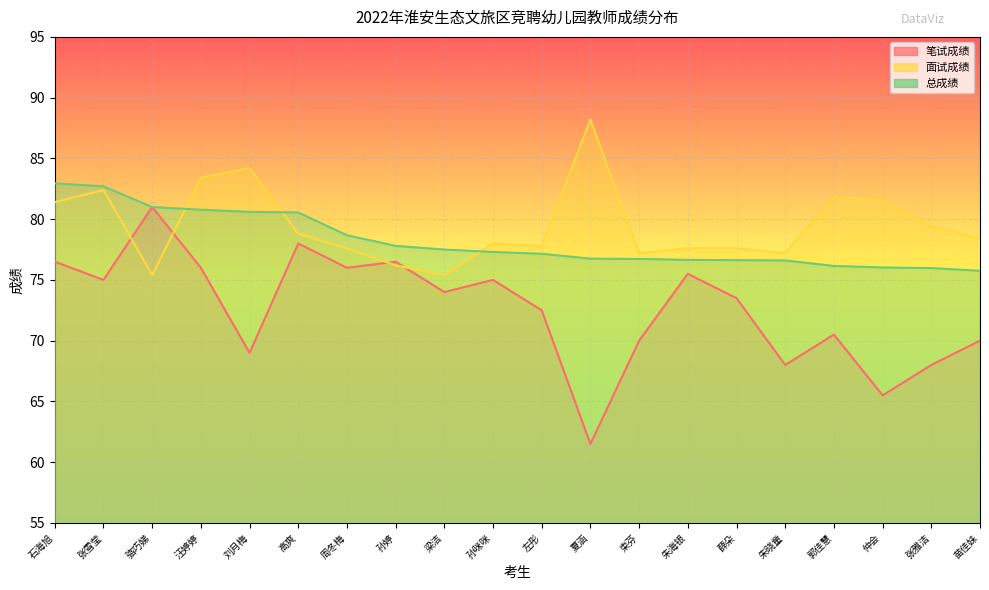

What is the average value of the 面试成绩 series?

79.5